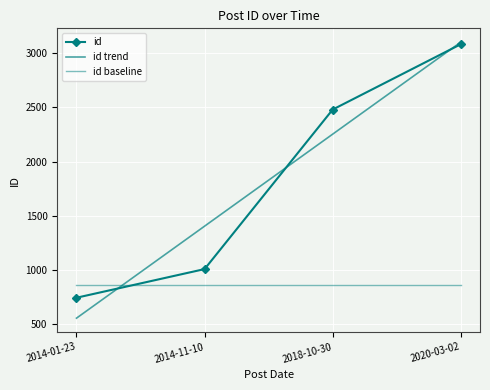

True or false: id has a value of 578.2 at 2014-11-10.

False